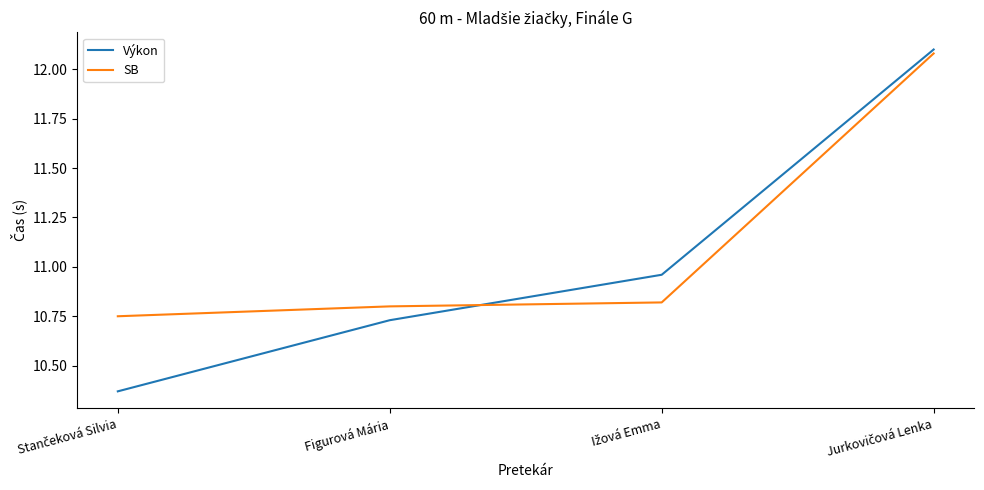

Which series ends up on top after the final intersection of Výkon and SB?

Výkon